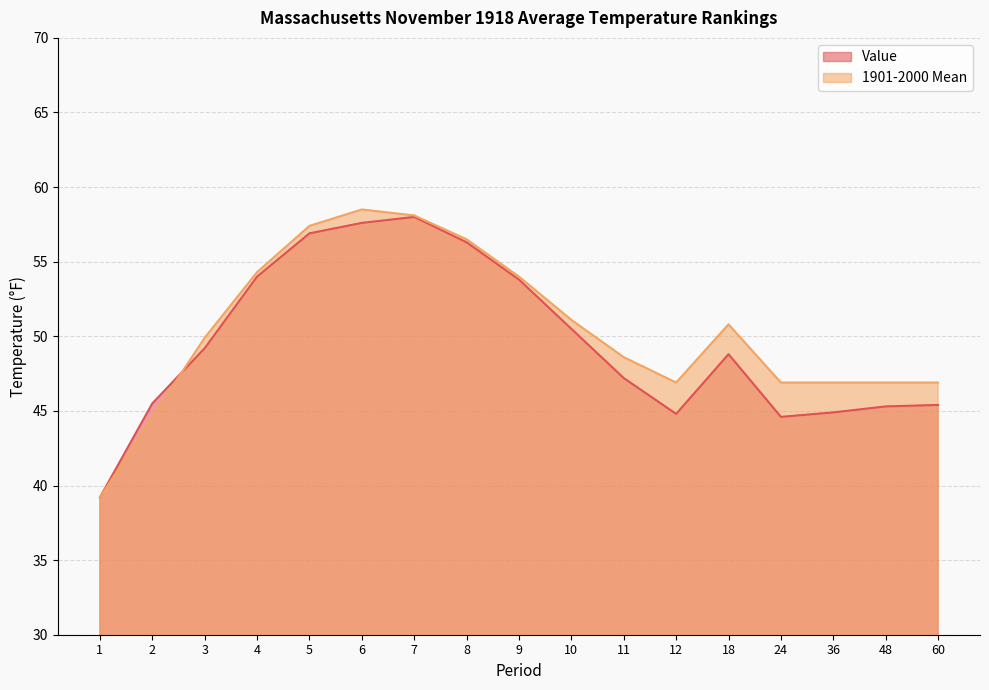

Reading right to left, list all the values displayed in this chart.

Value: 45.4	45.3	44.9	44.6	48.8	44.8	47.2	50.5	53.8	56.3	58.0	57.6	56.9	54.0	49.2	45.5	39.2
1901-2000 Mean: 46.9	46.9	46.9	46.9	50.8	46.9	48.6	51.1	54.0	56.5	58.1	58.5	57.4	54.3	49.9	44.6	39.2